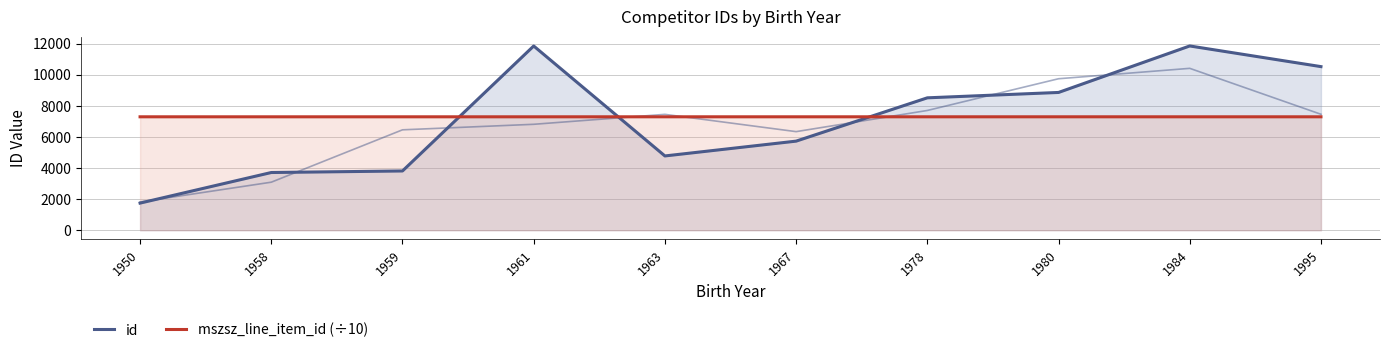

At which label does id reach its minimum?

1950